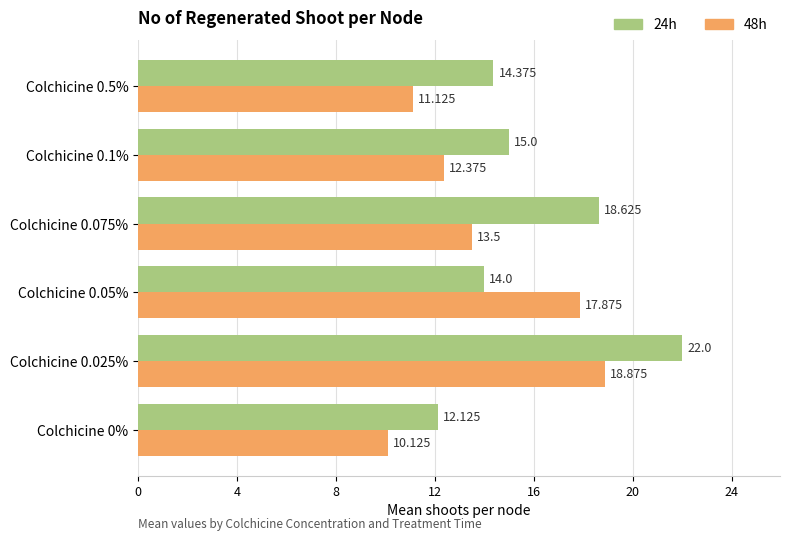

Rank the series by their maximum value, from highest to lowest.

24h, 48h